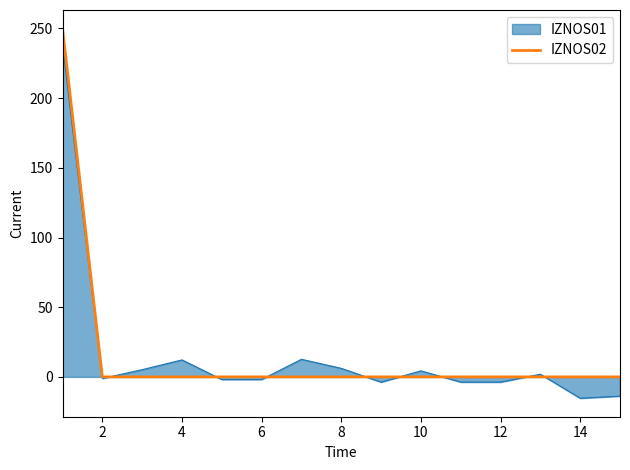

What is the minimum value for IZNOS01?

-15.3